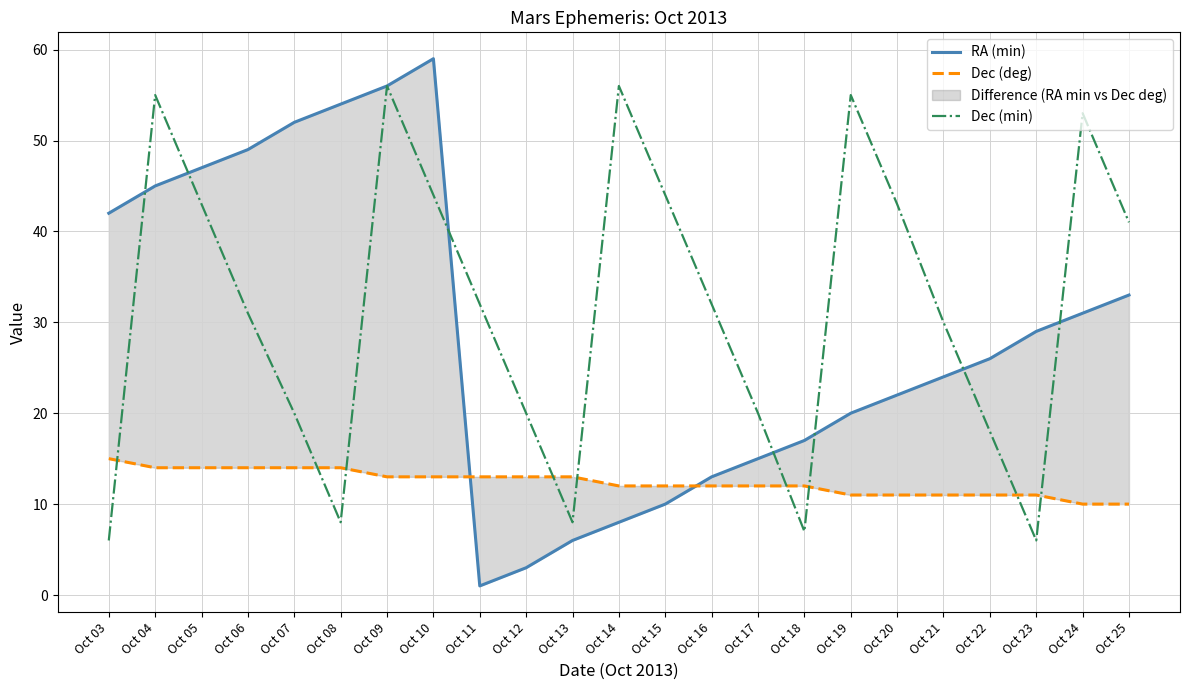

How many values in the Dec (deg) series exceed 12?

11